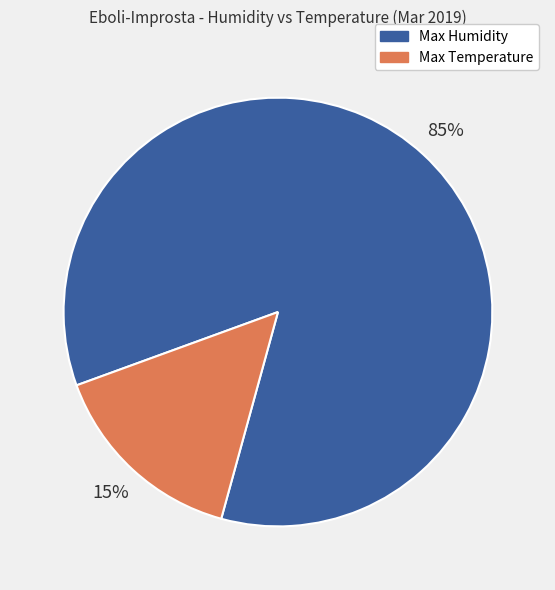

Which category has the smallest portion of the pie?

Max Temperature